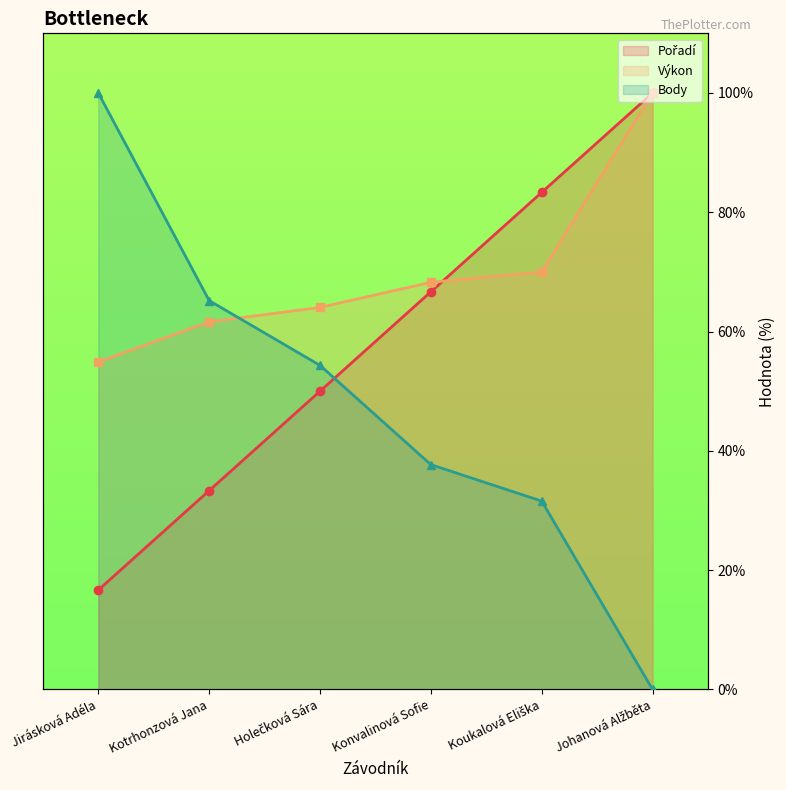

Reading left to right, what are all the values shown in this chart?

Pořadí: 16.7	33.3	50.0	66.7	83.3	100.0
Výkon: 54.9	61.6	64.0	68.3	70.0	100.0
Body: 100.0	65.2	54.3	37.7	31.6	0.0